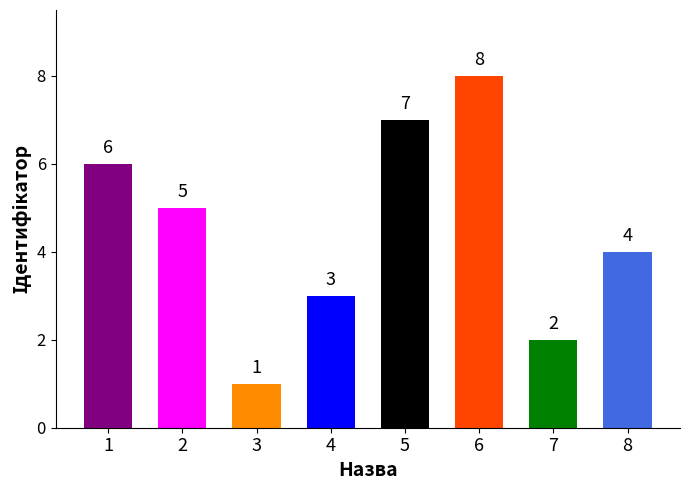

At which label does the data first exceed 5?

1